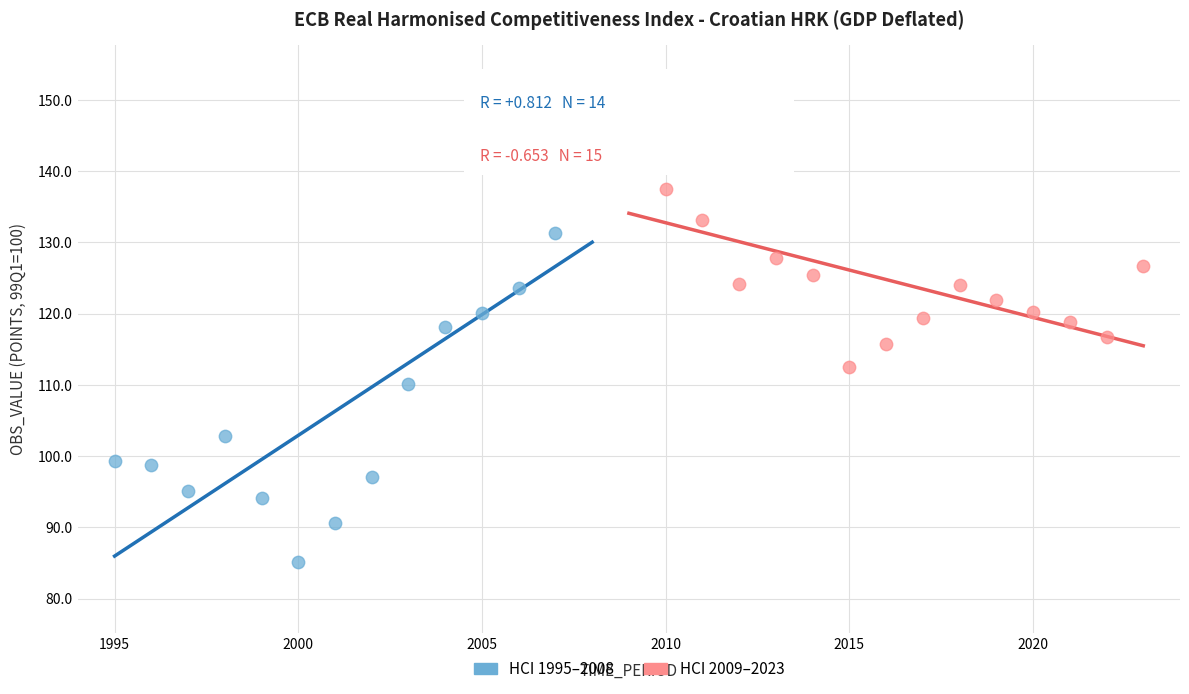

Which series has the largest Y range (max minus min)?

HCI 1995–2008